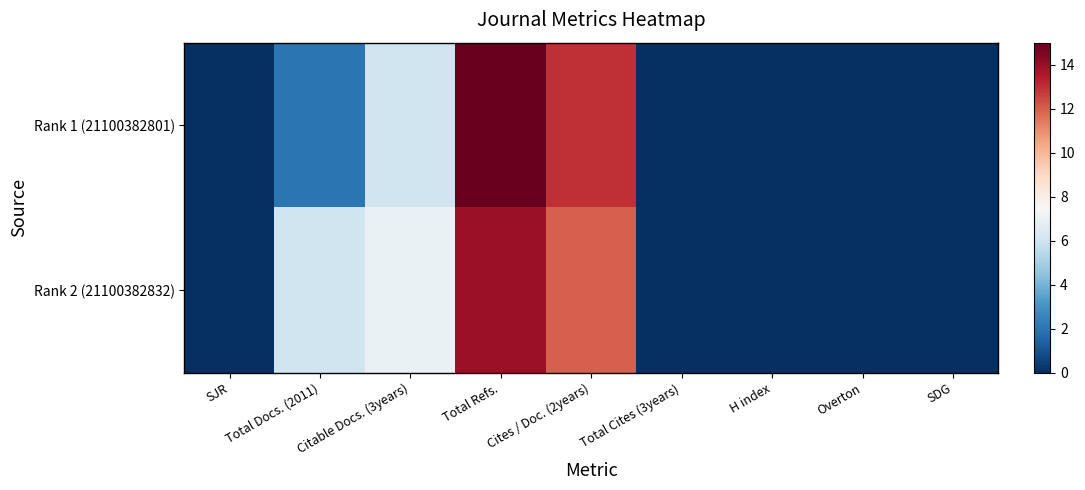

Reading right to left, what are all the values shown in this chart?

Rank 1 (21100382801): SDG=0	Overton=0	H index=0	Total Cites (3years)=0	Cites / Doc. (2years)=13	Total Refs.=15	Citable Docs. (3years)=6	Total Docs. (2011)=2	SJR=0
Rank 2 (21100382832): SDG=0	Overton=0	H index=0	Total Cites (3years)=0	Cites / Doc. (2years)=12	Total Refs.=14	Citable Docs. (3years)=7	Total Docs. (2011)=6	SJR=0